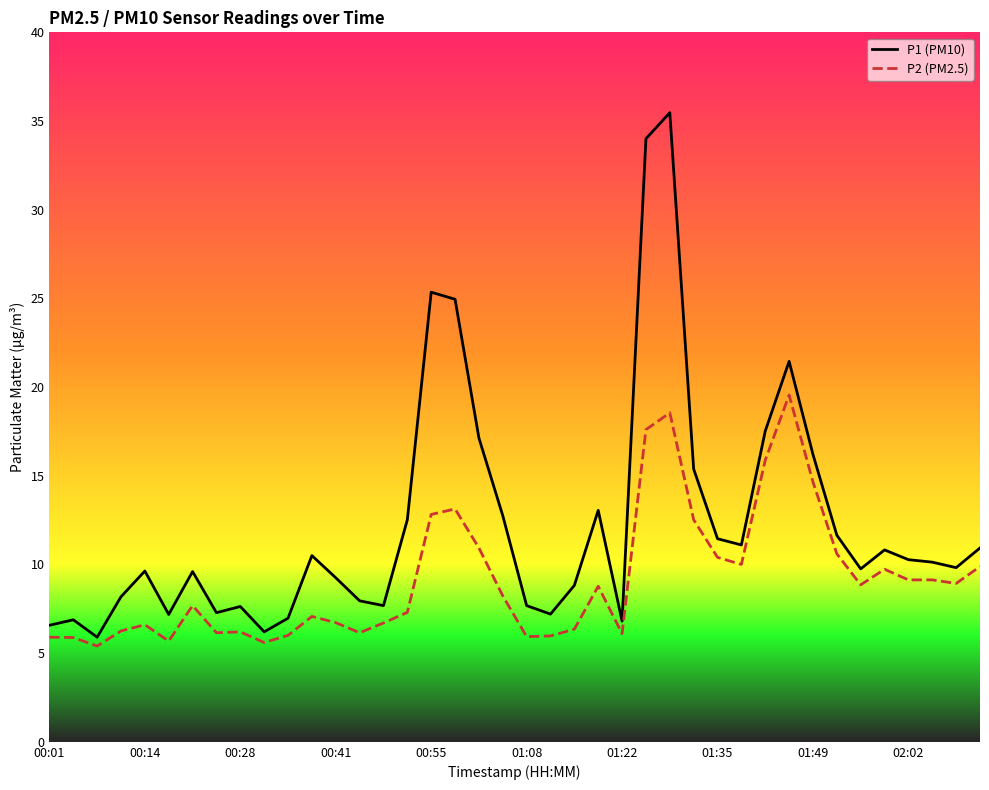

How many lines are shown in the chart?

2